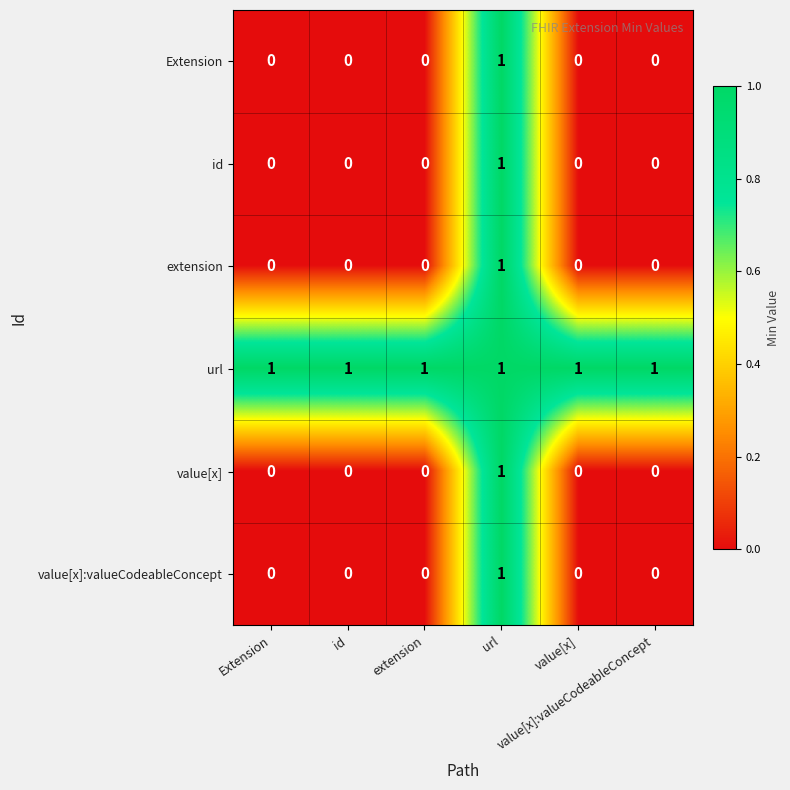

At how many categories does at least one series exceed 0?

6